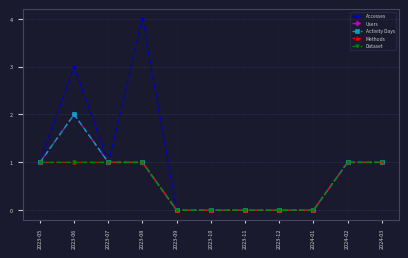

Does the chart have visible grid lines?

Yes